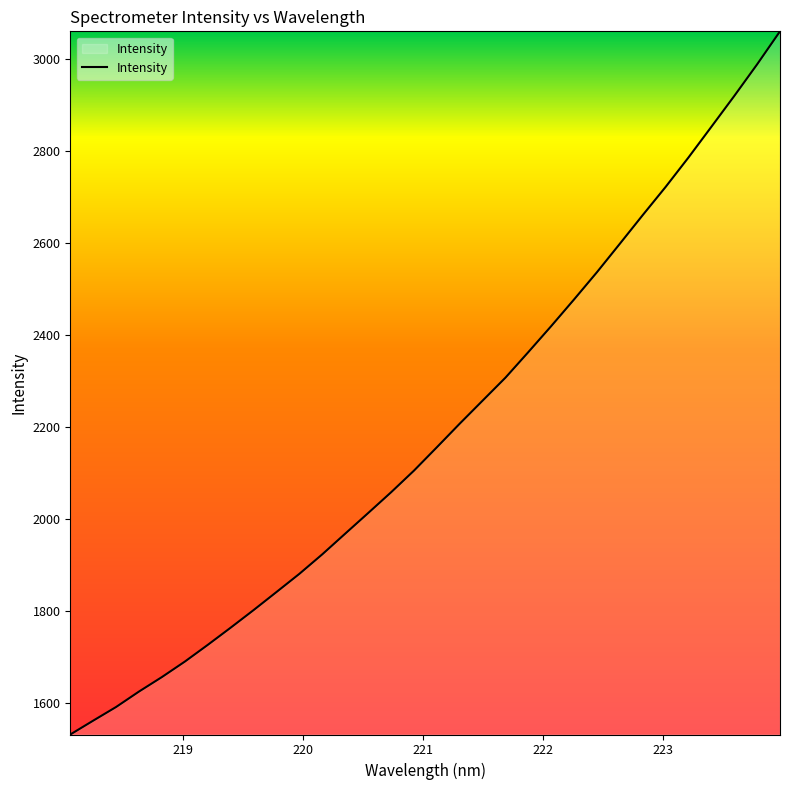

What is the difference between the maximum and minimum values?

1529.3